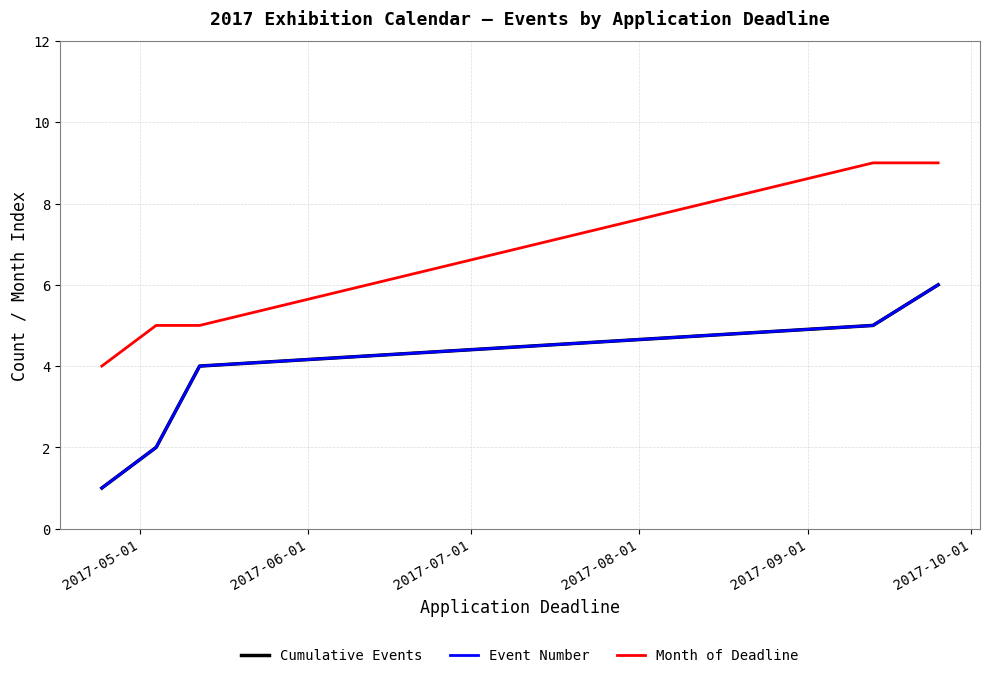

Reading left to right, extract all data points from this chart.

Cumulative Events: 1	2	3	4	5	6
Event Number: 1	2	3	4	5	6
Month of Deadline: 4	5	5	5	9	9